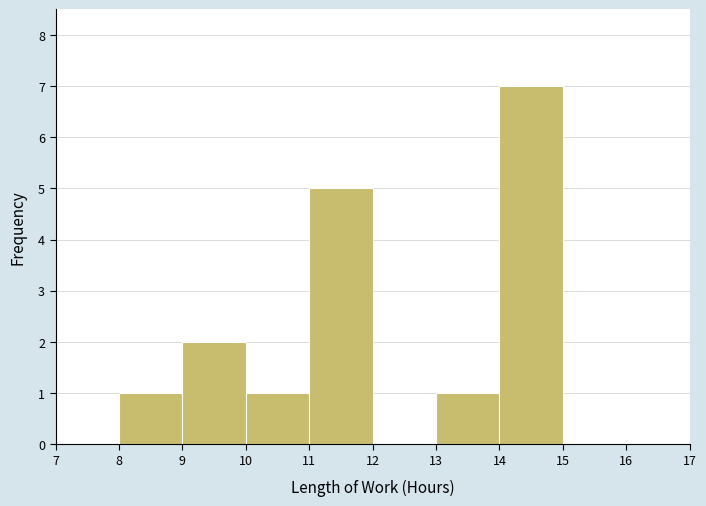

Reading left to right, transcribe this chart: for each bar, give the range it covers on the x-axis and its height. The values are not printed on the chart, so give them approximately, as read against the axis.

7 to 8: 0
8 to 9: 1
9 to 10: 2
10 to 11: 1
11 to 12: 5
12 to 13: 0
13 to 14: 1
14 to 15: 7
15 to 16: 0